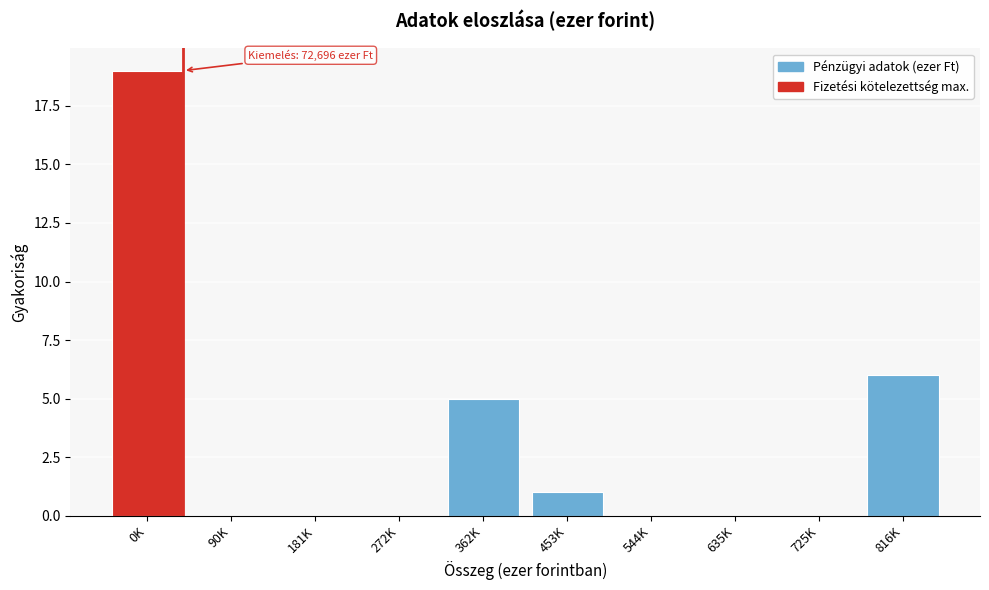

Reading left to right, transcribe all the data shown in this chart.

0K=19	90K=0	181K=0	272K=0	362K=5	453K=1	544K=0	635K=0	725K=0	816K=6